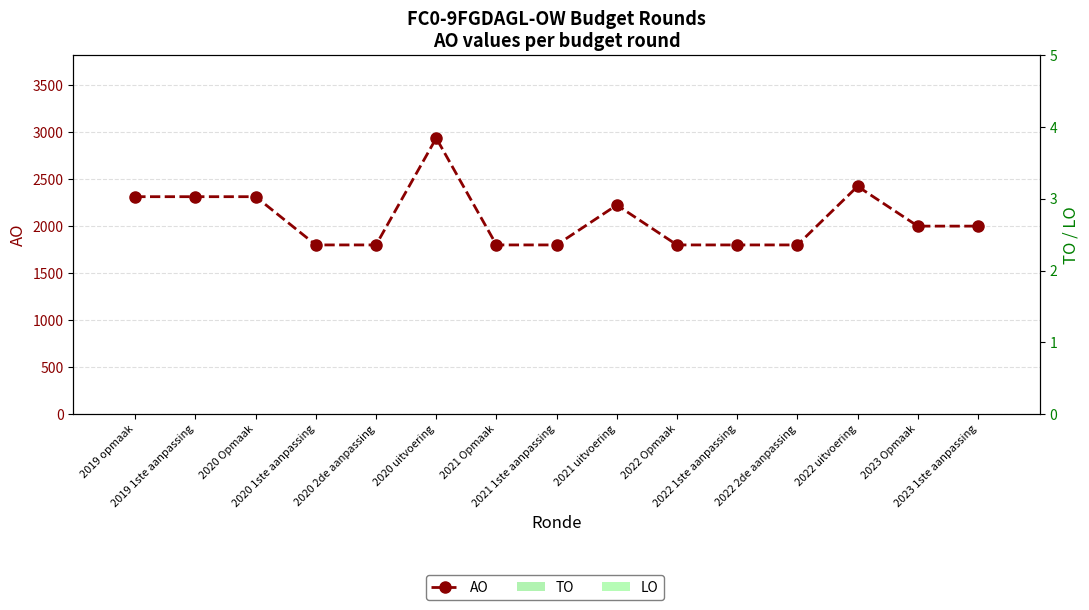

How many values in the AO series are below 2000?

7